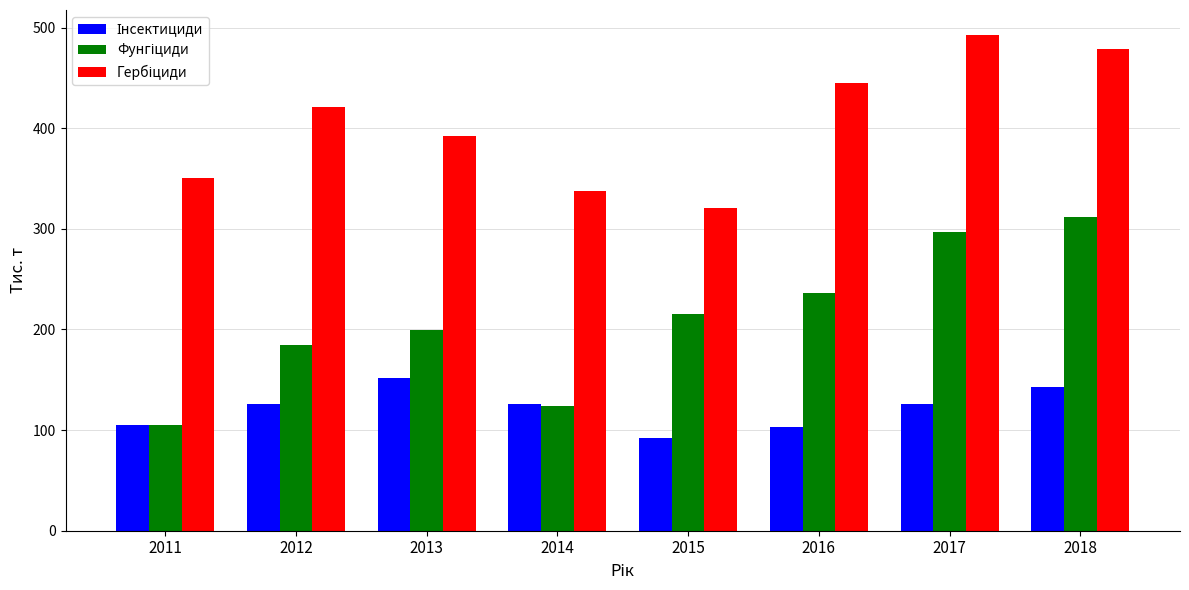

Does the chart contain any negative values?

No